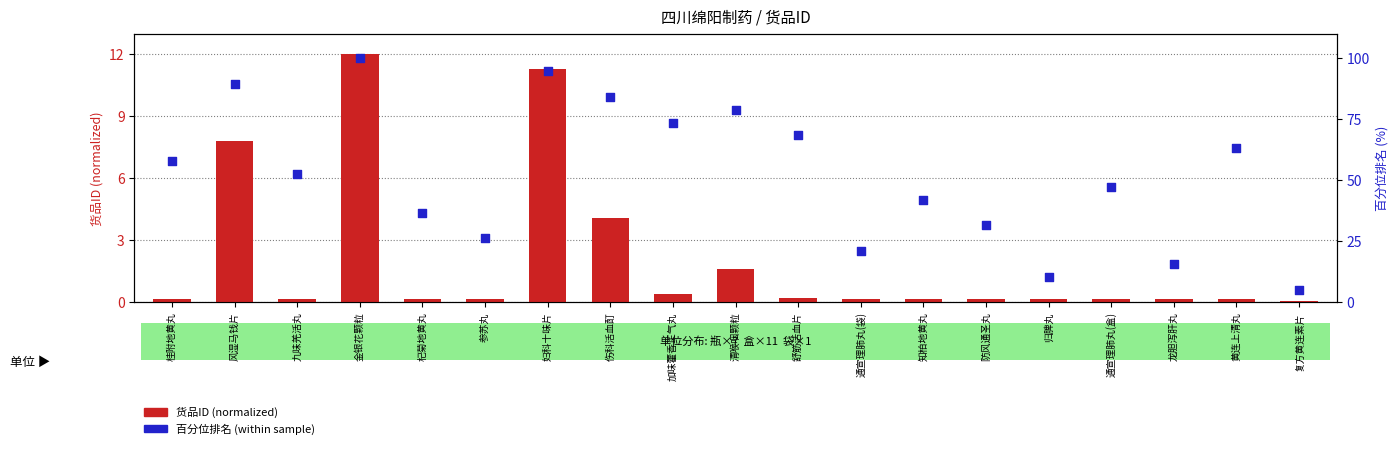

What are all the series names shown in the legend?

货品ID (normalized), 百分位排名